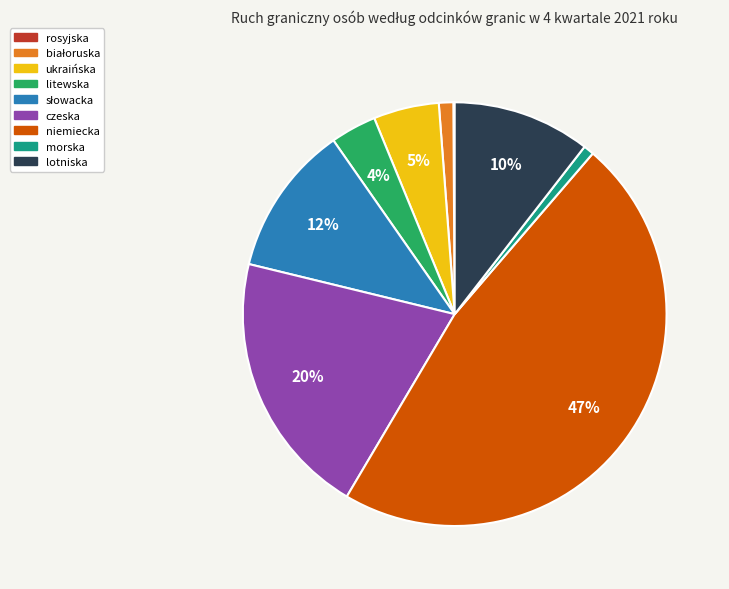

Which category has the biggest portion of the pie?

niemiecka